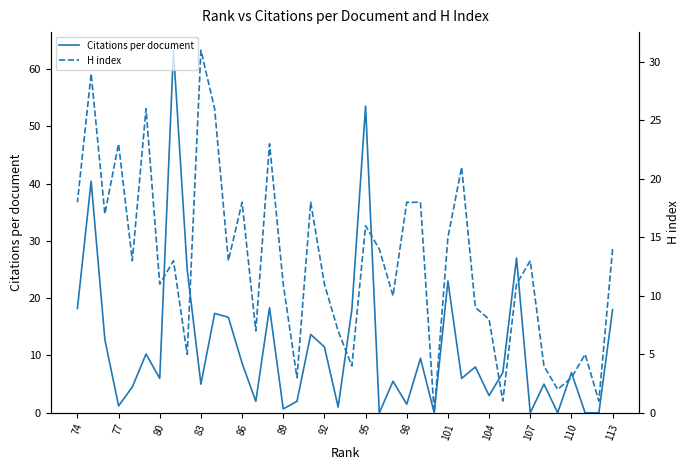

What are all the series names shown in the legend?

Citations per document, H index